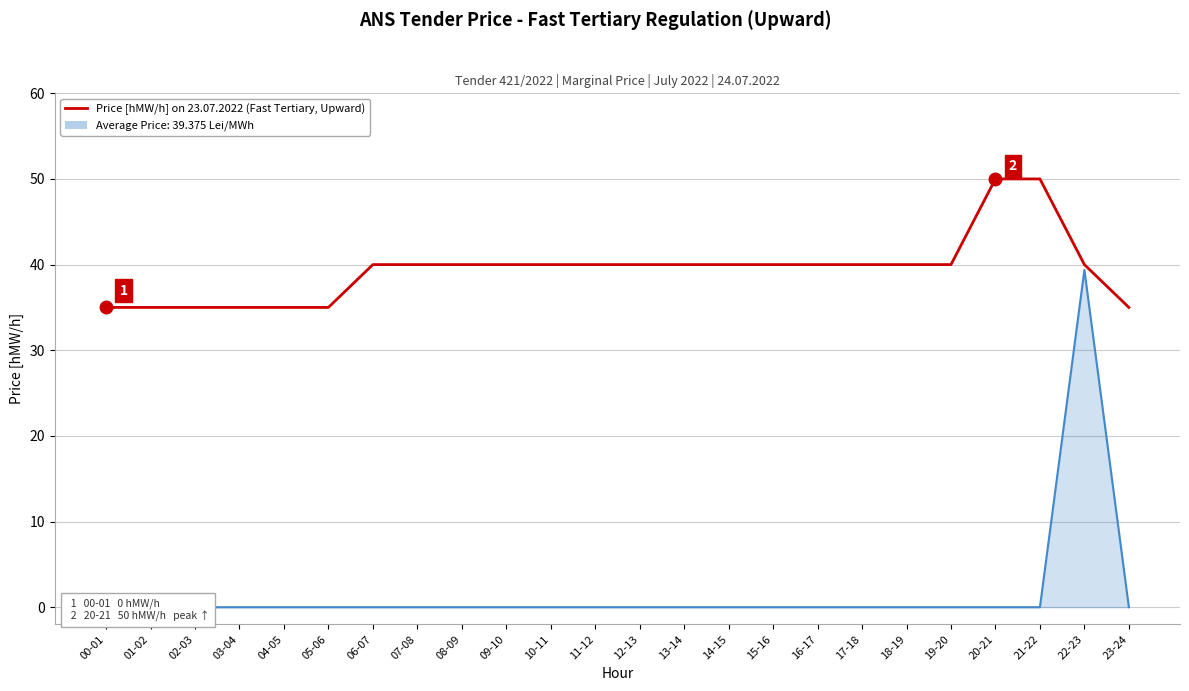

Is this an area chart (filled region under the line)?

No